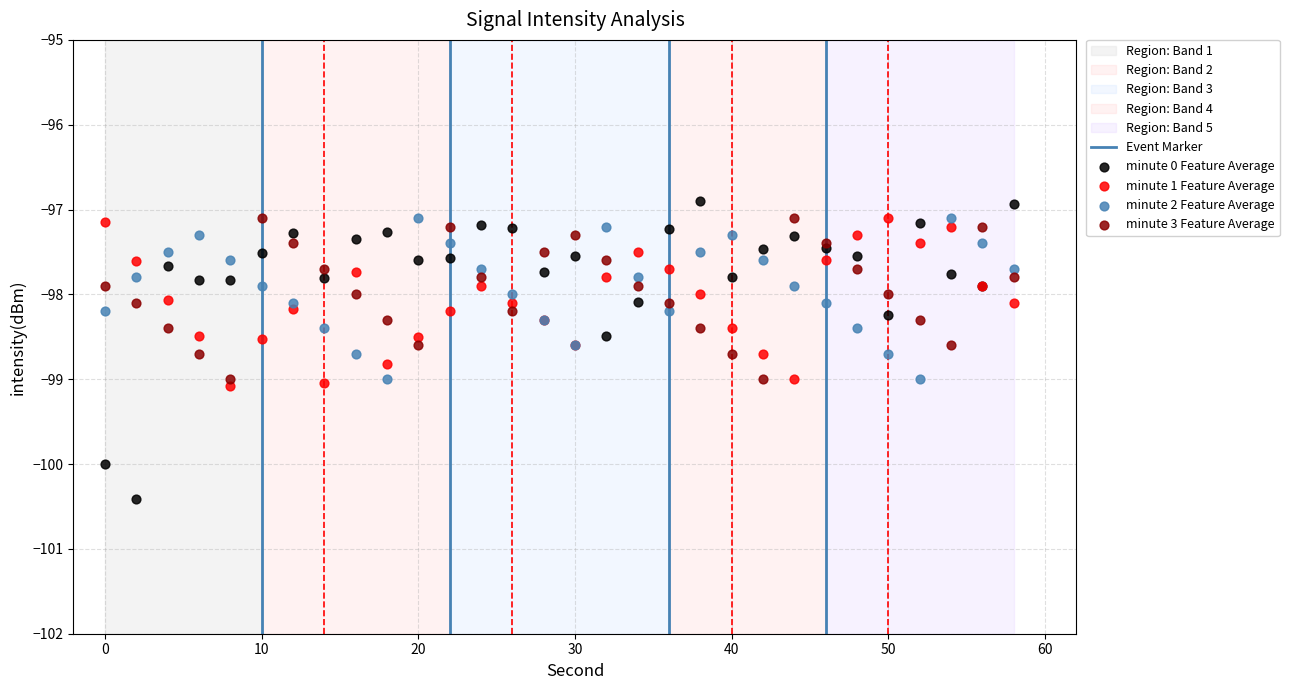

What is the X range (max minus min) for the scatter plot?

58.0